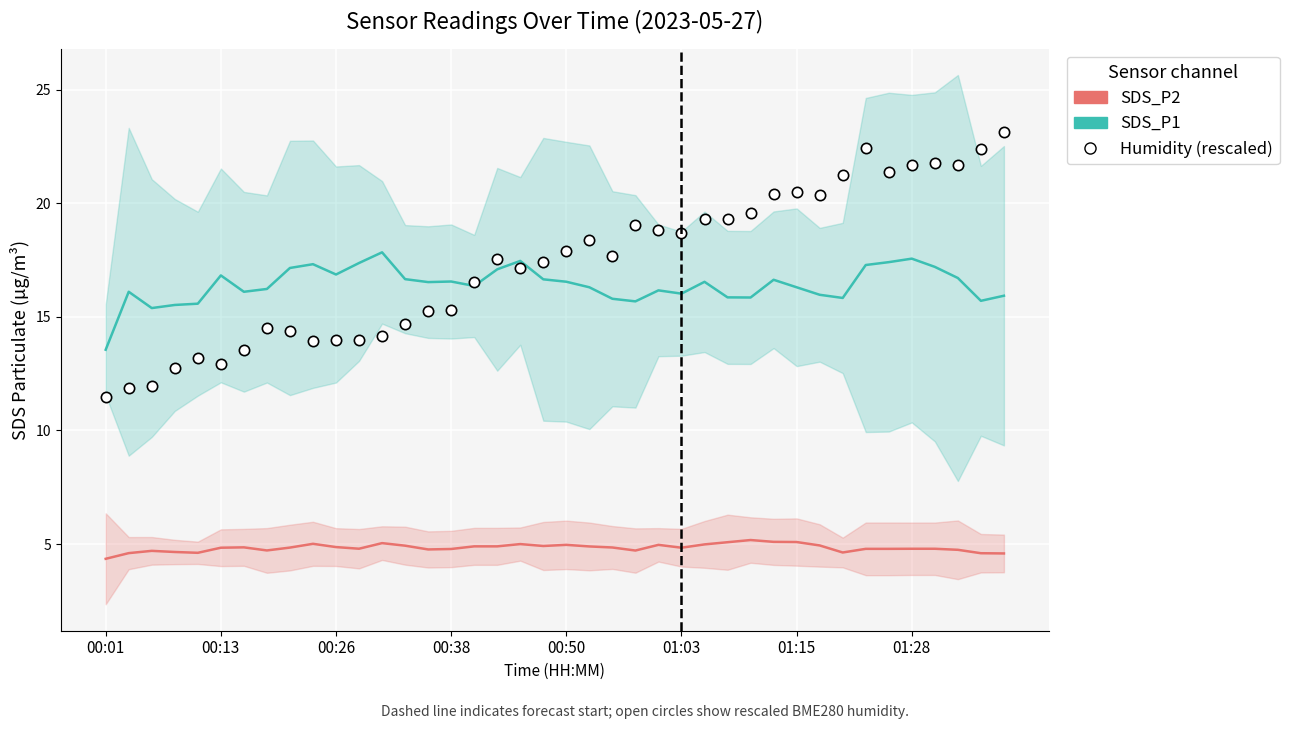

Which series has the largest total across all categories?

Humidity (rescaled)